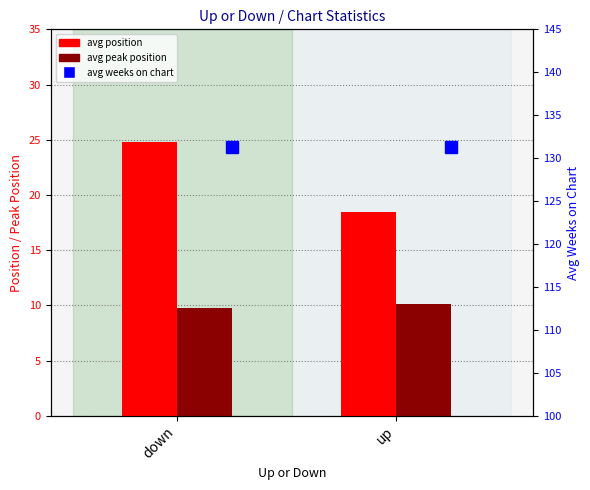

What is the minimum value for avg weeks on chart?

131.3